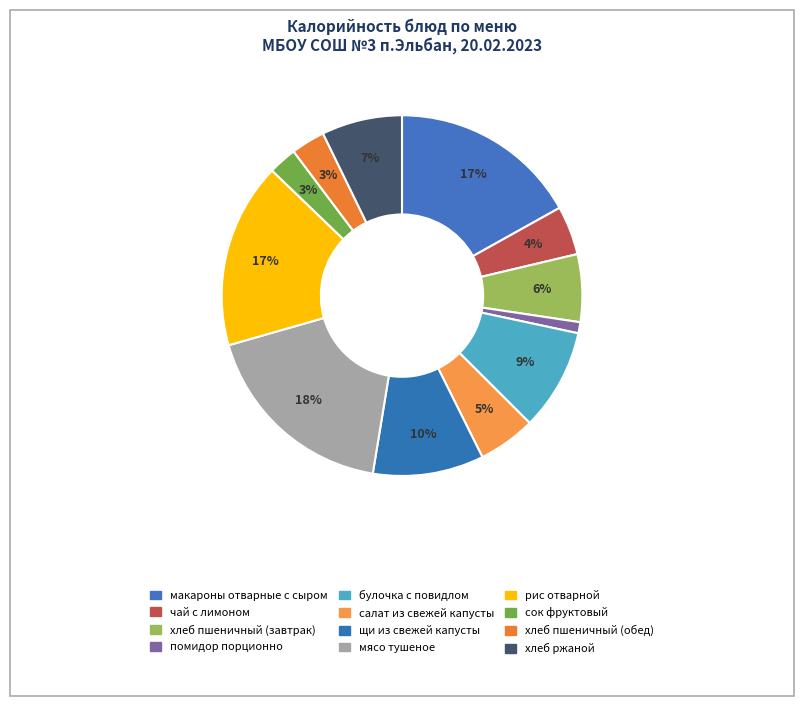

Count the number of slices in the pie.

12